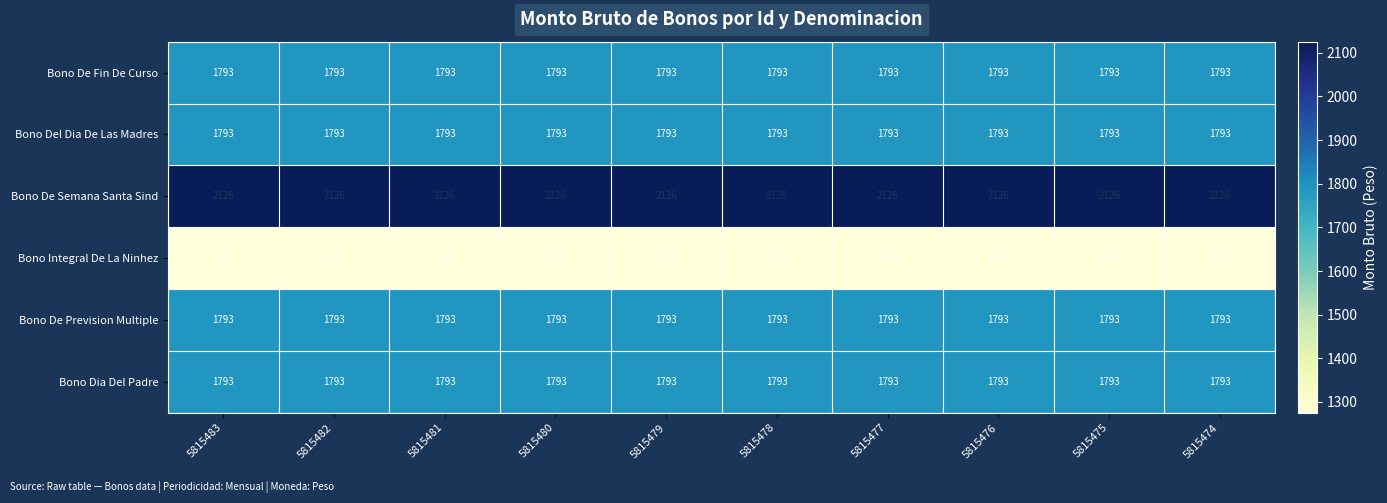

What is the highest value of the Bono Integral De La Ninhez series?

1275